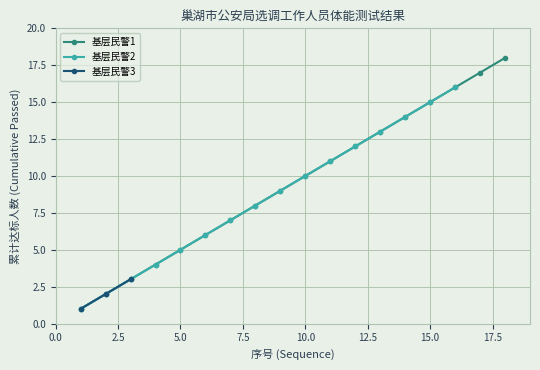

Is the value of 基层民警1 at 8 greater than the value of 基层民警3 at 14?

Yes